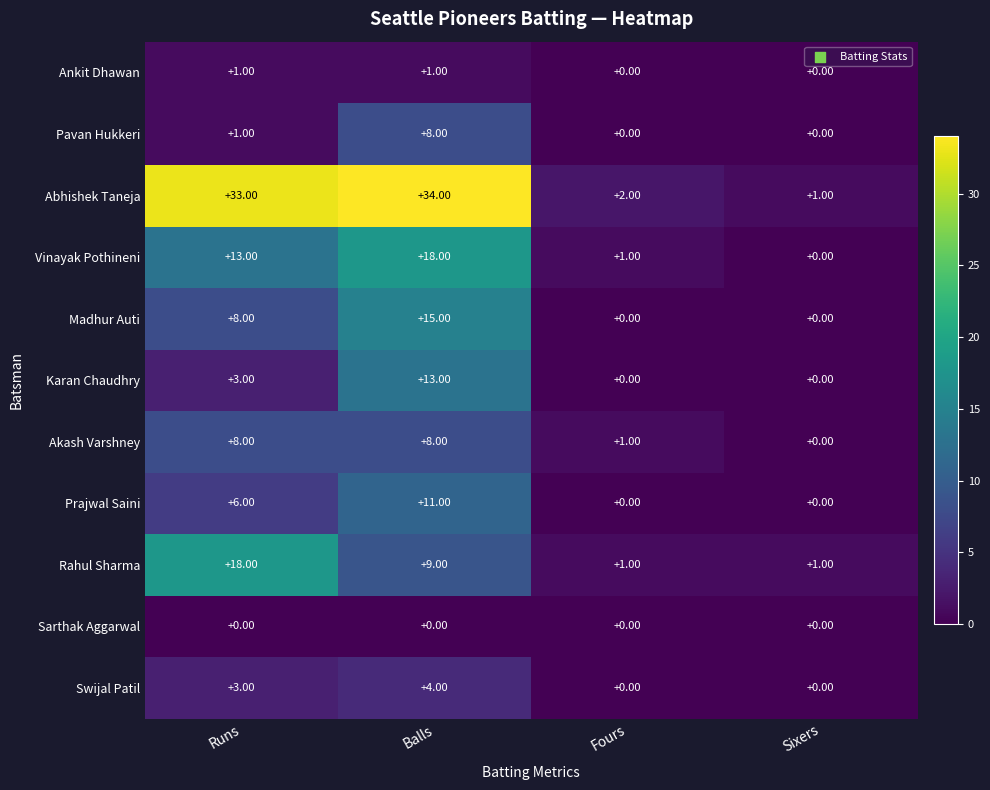

Count the number of categories in the chart.

4